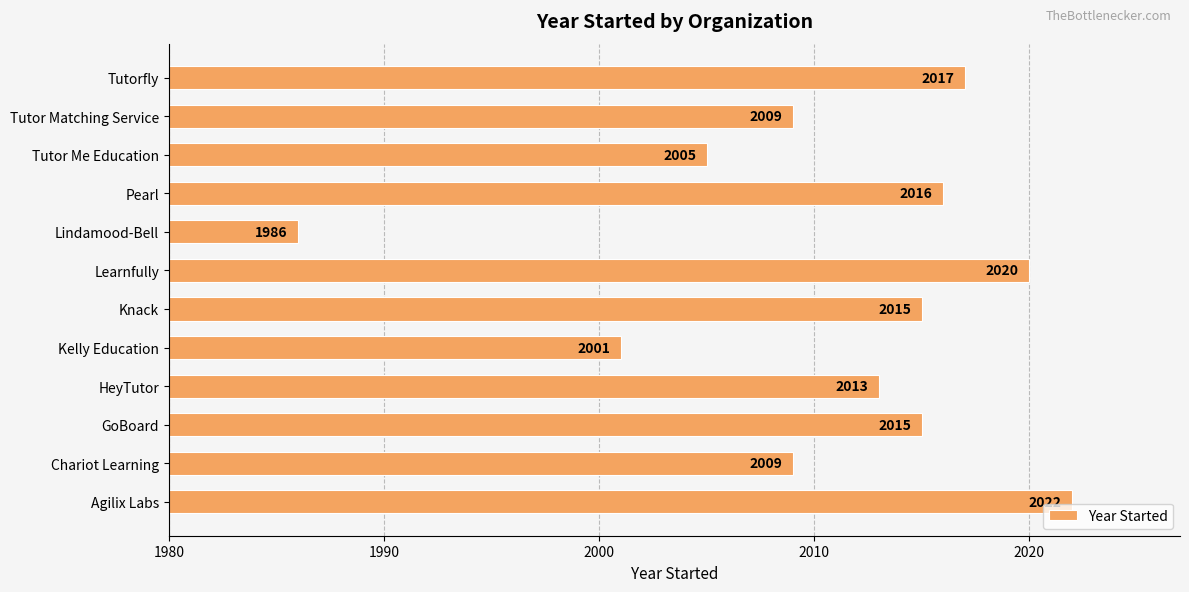

What is the difference between the maximum and minimum values?

36